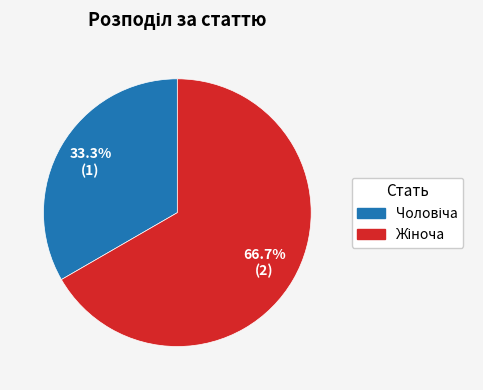

Is there a majority slice in this chart?

Yes